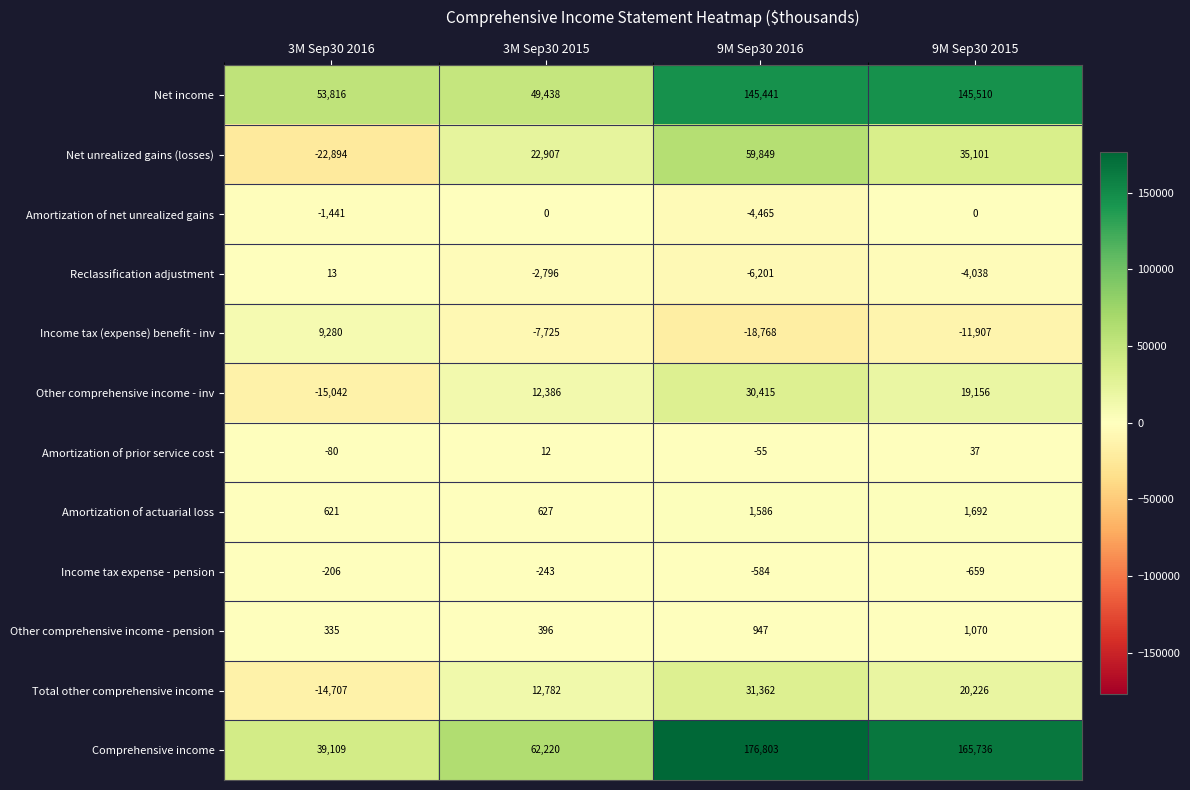

Which series has the widest spread of values?

Comprehensive income